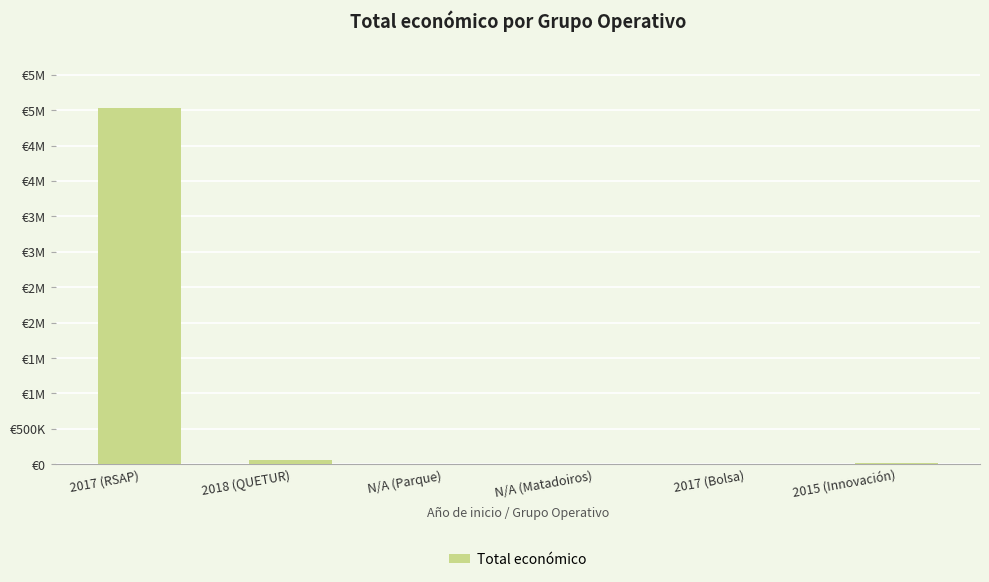

Reading left to right, list all the values displayed in this chart.

5030236	60172	9485	10000	10480	14980